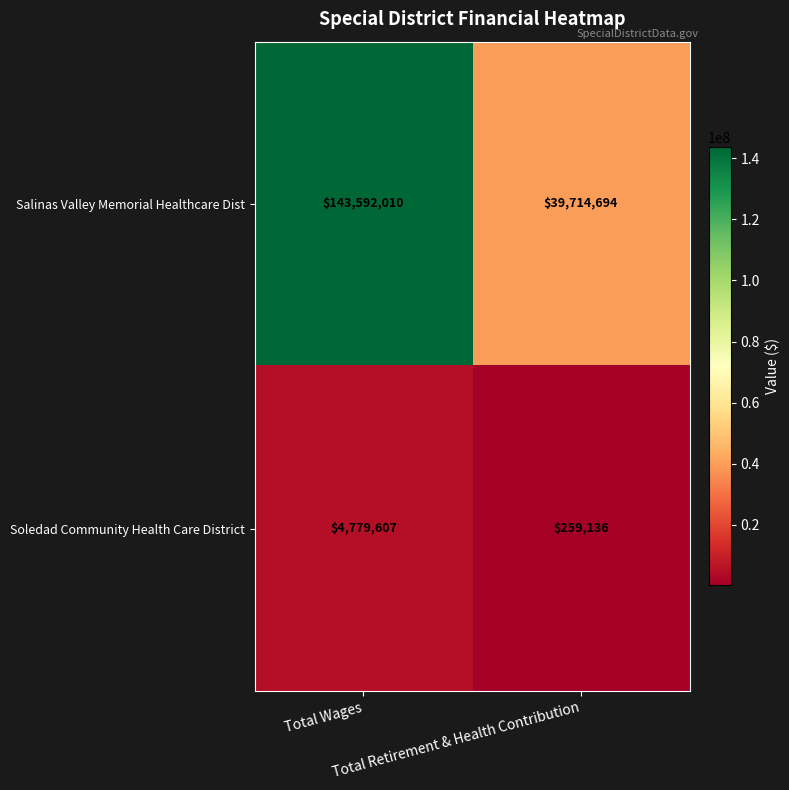

Which series has the largest total across all categories?

Salinas Valley Memorial Healthcare Dist